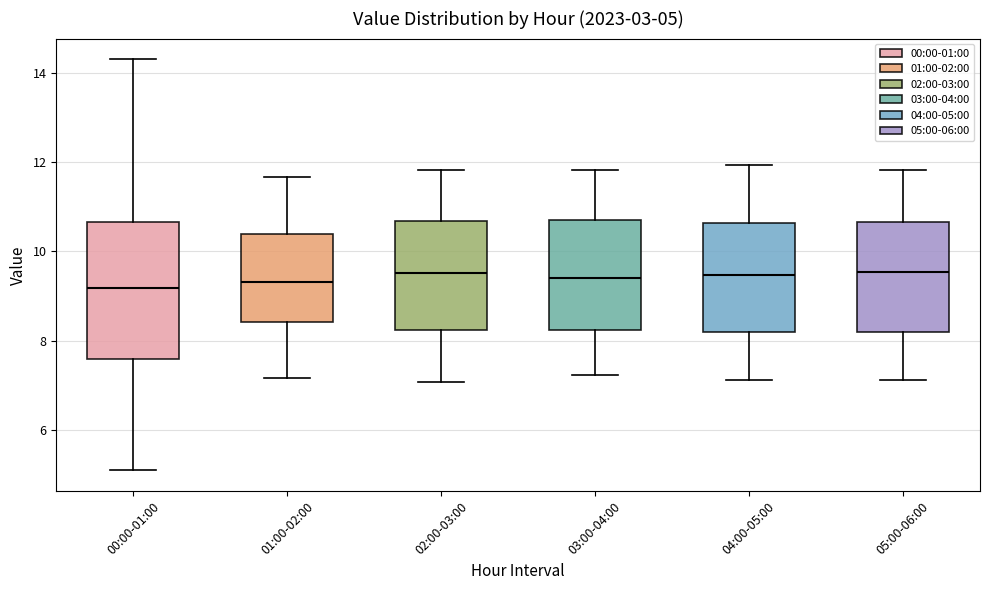

Which box is the tallest, from its lower edge to its upper edge?

00:00-01:00